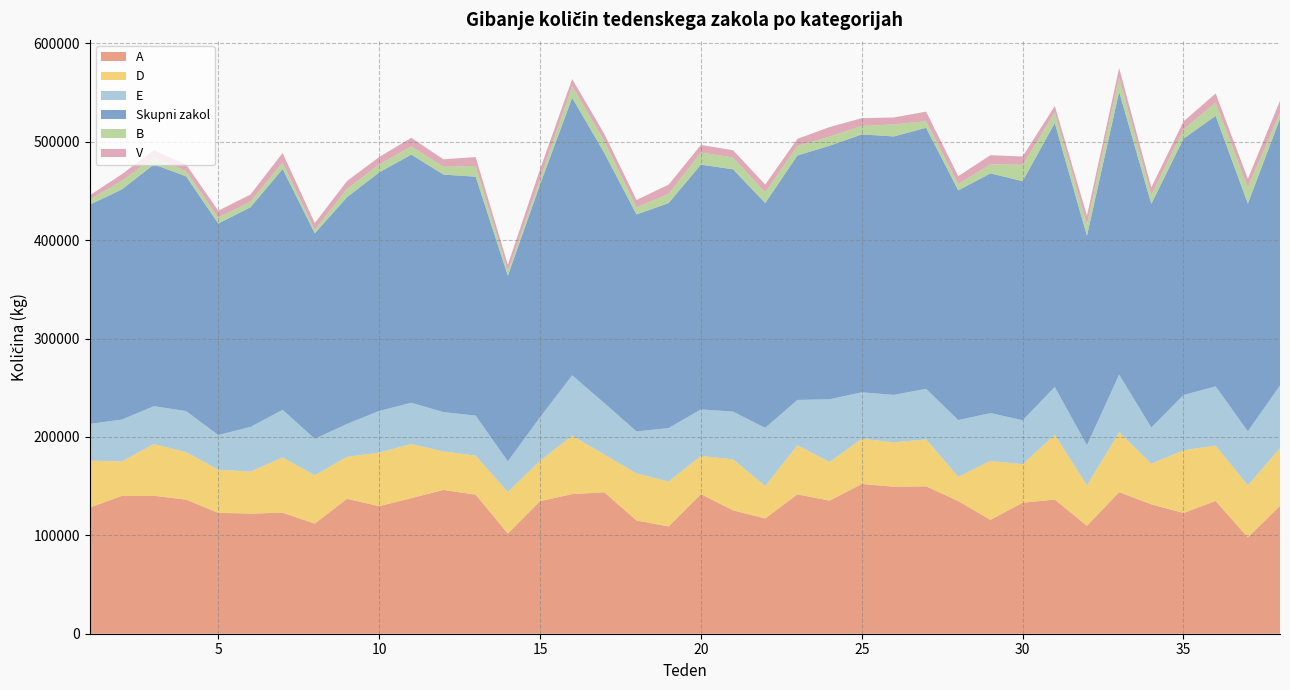

Reading left to right, list all the values displayed in this chart.

A: 128133	140095	140138	136340	122845	122134	122964	111944	137143	129645	137808	146128	141365	101810	134747	141911	143726	115096	109057	141917	125436	117148	141669	135245	152208	149435	149825	134849	115716	133113	136366	109667	143922	131539	122720	134945	97906	129904
D: 47802	34975	52683	48286	43902	42608	56168	49209	42616	54460	54929	39221	39608	42225	41089	59380	38414	47808	45615	38828	51793	33011	49865	39246	46000	45074	47644	24722	59907	39195	65806	41176	60904	41341	63726	56258	52908	58754
E: 37322	42587	38491	41678	35222	45420	48468	36963	33477	42334	42046	39912	40763	31219	44112	61398	52327	42709	54388	47265	48555	59093	46108	63858	47212	48229	51477	57566	48629	44689	48605	40743	58568	36733	56171	60262	54925	63712
Skupni zakol: 222784	233889	245712	238618	214974	223293	244774	208842	230390	242428	252251	241416	242834	188651	236528	282102	254106	220529	228761	248798	246302	228501	248459	257673	262123	262737	265328	233493	243680	242981	268354	212867	287529	227301	260517	274977	231419	271024
B: 5151	8655	7309	5293	5984	5705	6605	3362	8537	8152	8314	7930	10856	4655	5533	11704	12088	7270	9320	12277	11988	10771	9851	9218	8685	12217	6710	6401	9262	16679	10473	11645	14589	8800	9376	13435	16362	6029
V: 4317	6816	7091	6720	7021	7254	9617	7110	7943	7473	8755	7591	9051	6446	9982	7302	7322	7453	9387	7704	7380	8000	7055	9745	7801	7053	9672	8059	9212	8403	6774	8797	9434	7919	8135	9278	8868	12256